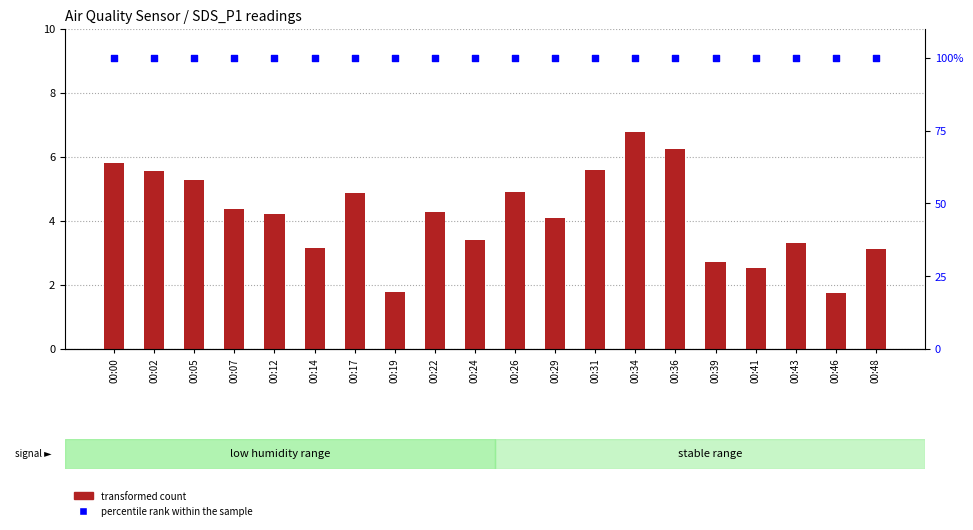

Which series reaches the maximum Y coordinate?

percentile rank within the sample